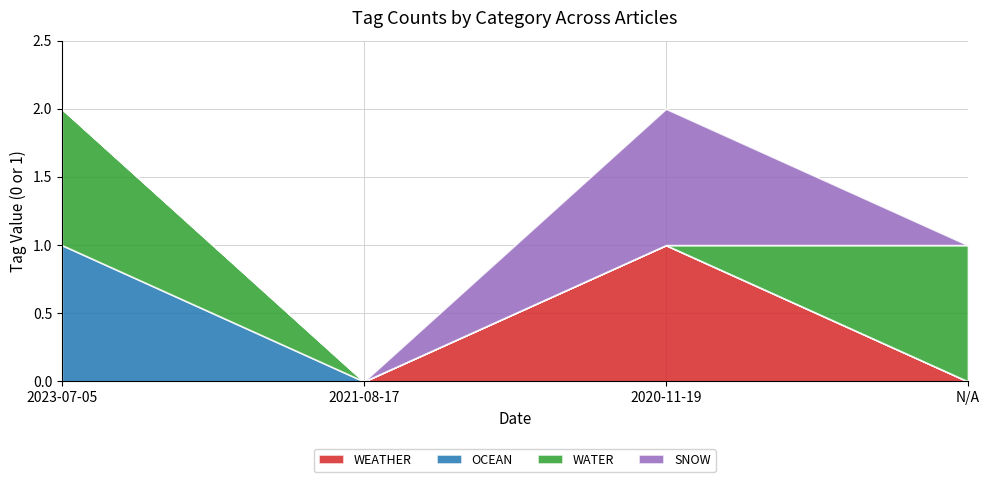

The value of WATER at 2023-07-05 is 1. True or false?

True